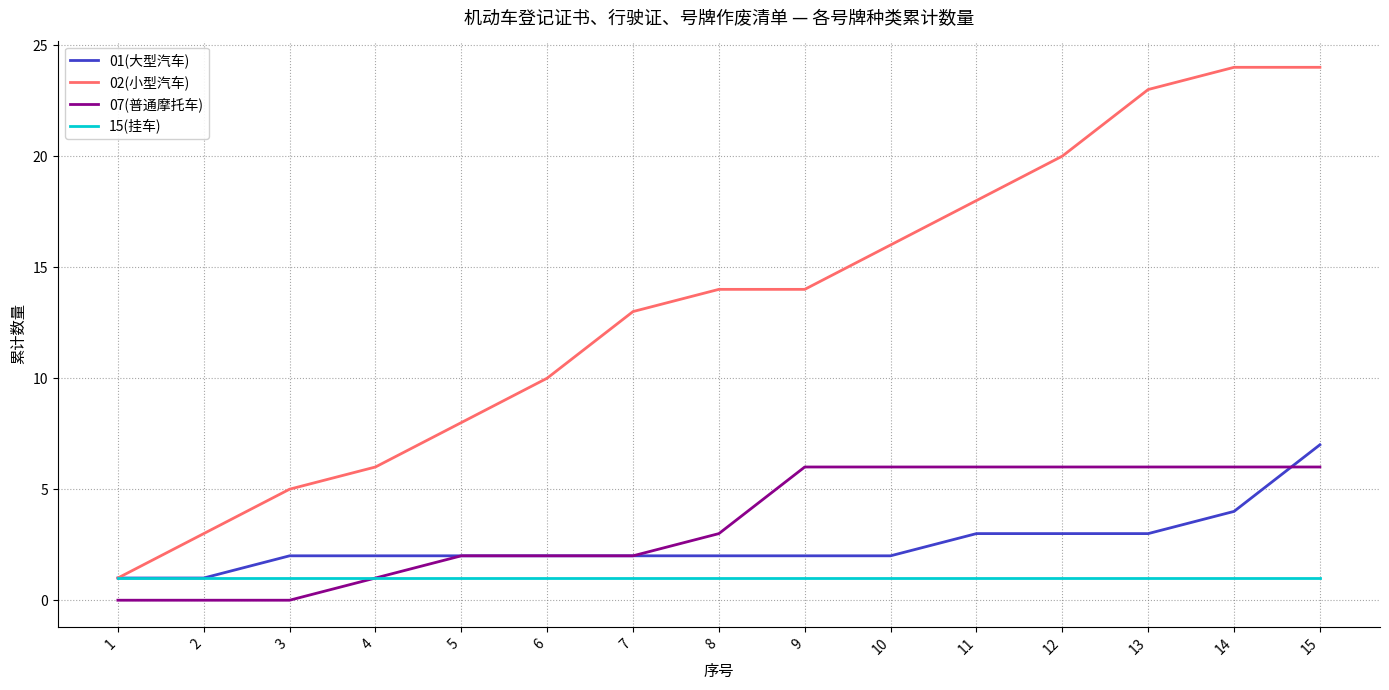

The value of 15(挂车) at 12 is 1. True or false?

True